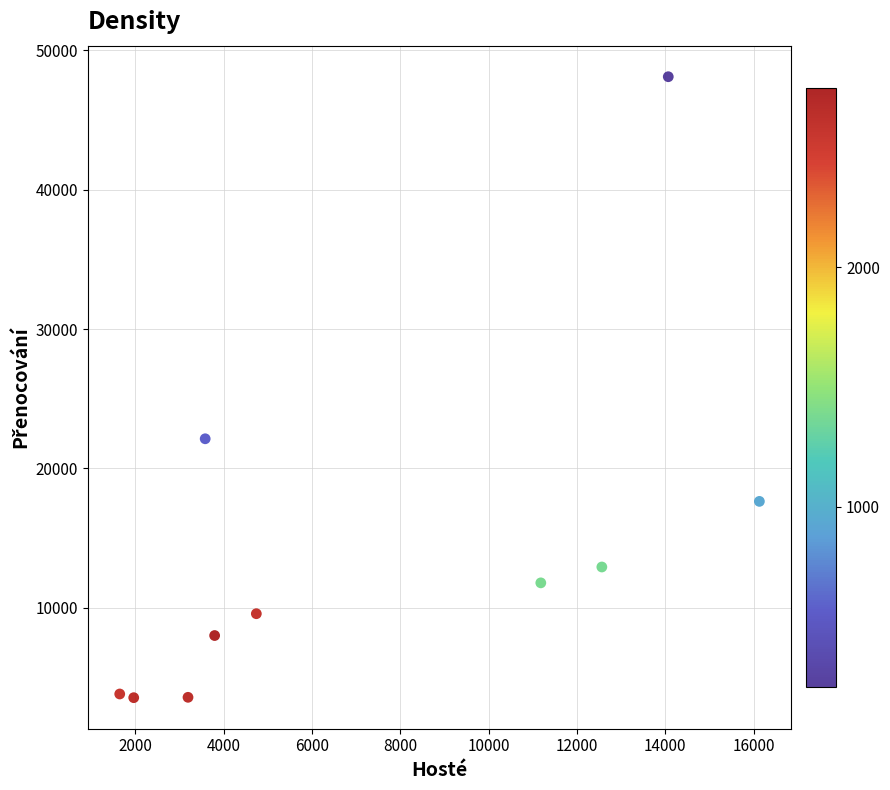

What Y value in the scatter plot is closest to 25827?

22125